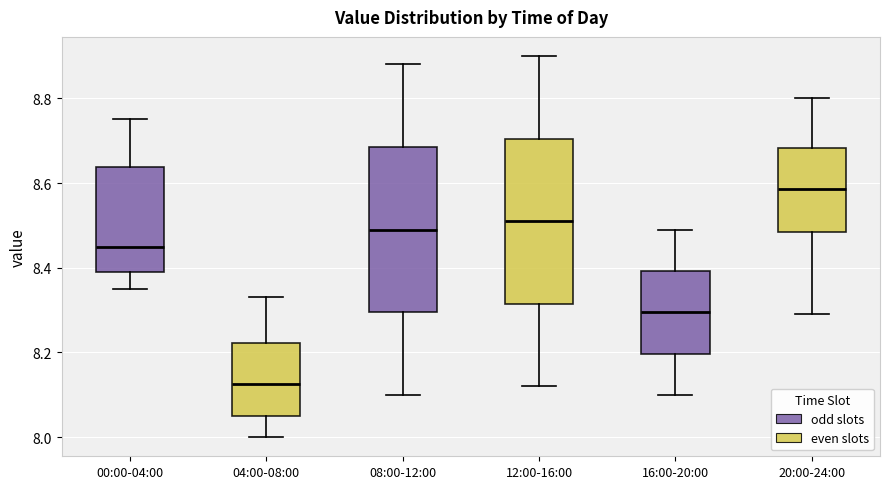

Reading left to right, transcribe this box plot: for each box, give where its median line is, the range the box spans, and where its two whiskers end, as read against the y-axis. The values are not printed on the chart, so give them approximately, as read against the axis.

00:00-04:00: median 8.46, box 8.40 to 8.64, whiskers 8.36 to 8.76
04:00-08:00: median 8.12, box 8.06 to 8.22, whiskers 8.00 to 8.34
08:00-12:00: median 8.50, box 8.30 to 8.68, whiskers 8.10 to 8.88
12:00-16:00: median 8.52, box 8.32 to 8.70, whiskers 8.12 to 8.90
16:00-20:00: median 8.30, box 8.20 to 8.40, whiskers 8.10 to 8.50
20:00-24:00: median 8.58, box 8.48 to 8.68, whiskers 8.30 to 8.80